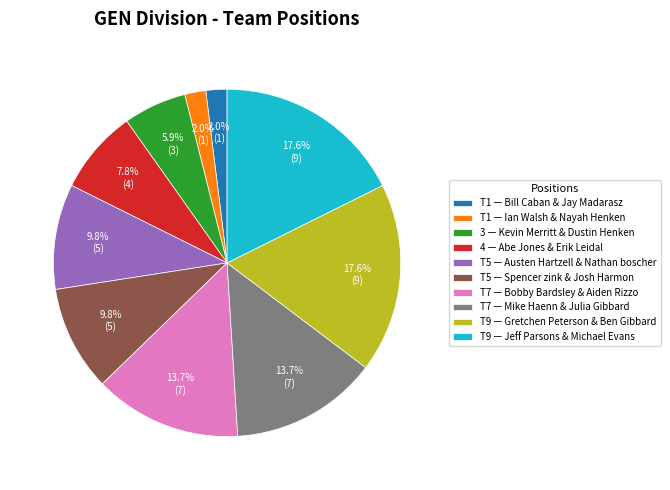

How much of the chart is everything except 4 — Abe Jones & Erik Leidal?

92.2%